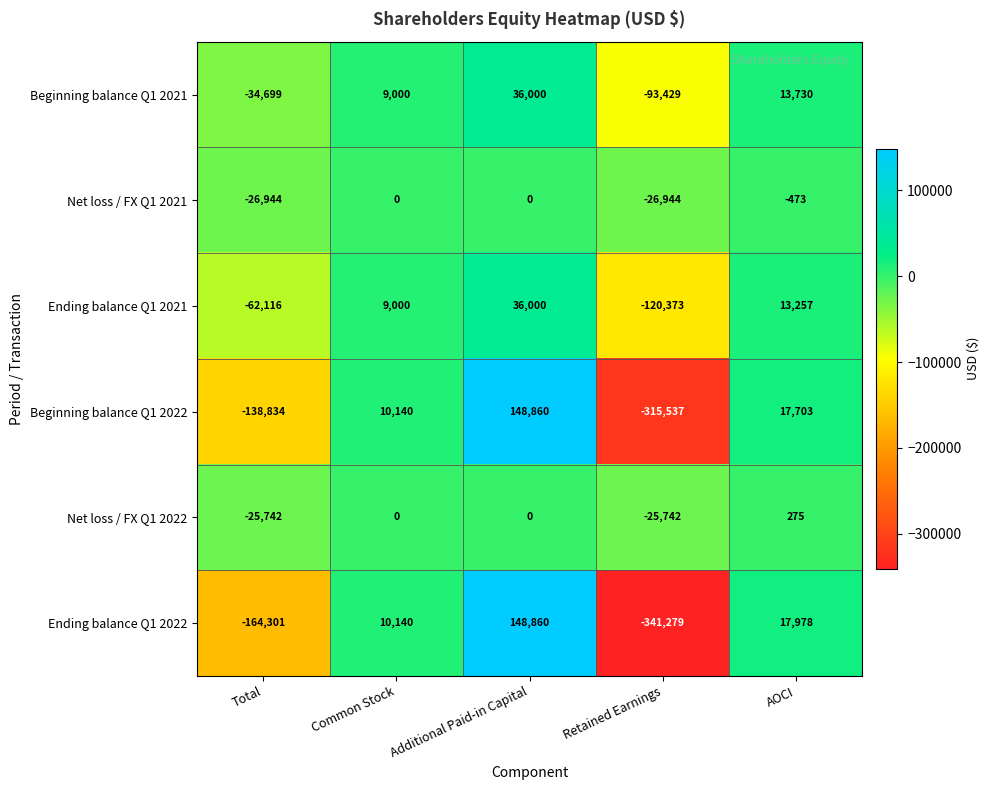

Reading right to left, list all the values displayed in this chart.

Beginning balance Q1 2021: 13730	-93429	36000	9000	-34699
Net loss / FX Q1 2021: -473	-26944	0	0	-26944
Ending balance Q1 2021: 13257	-120373	36000	9000	-62116
Beginning balance Q1 2022: 17703	-315537	148860	10140	-138834
Net loss / FX Q1 2022: 275	-25742	0	0	-25742
Ending balance Q1 2022: 17978	-341279	148860	10140	-164301